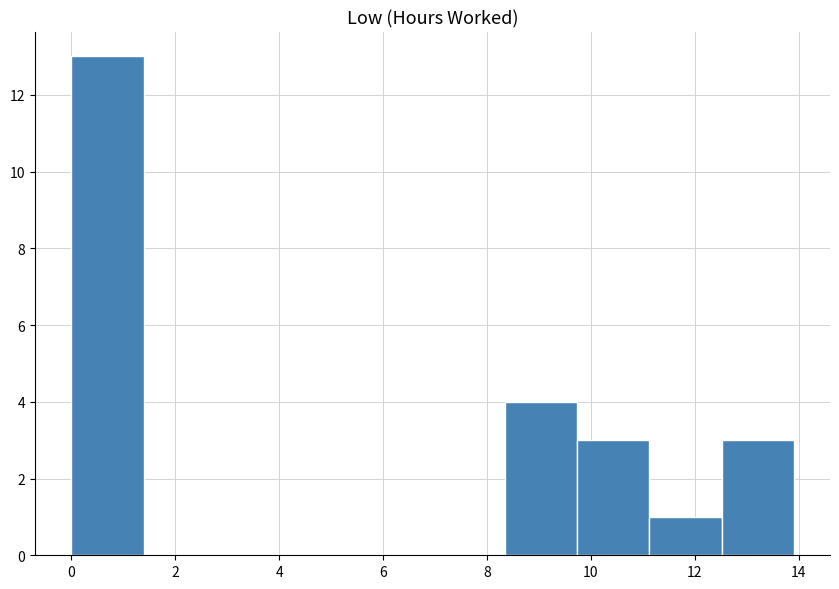

Over which range of the x-axis is the bar tallest?

0.0 to 1.4